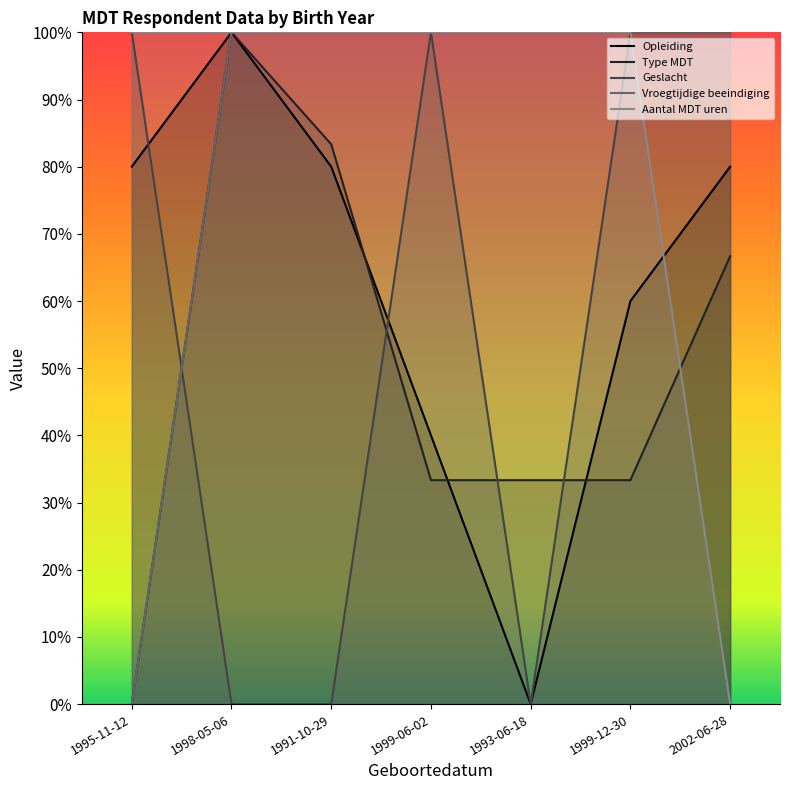

Reading left to right, list all the values displayed in this chart.

Opleiding: 80.0	100.0	80.0	40.0	0.0	60.0	80.0
Type MDT: 0.0	100.0	83.3	33.3	33.3	33.3	66.7
Geslacht: 100.0	0.0	0.0	100.0	0.0	100.0	100.0
Vroegtijdige beeindiging: 0.0	100.0	100.0	100.0	100.0	100.0	100.0
Aantal MDT uren: 100.0	100.0	100.0	100.0	100.0	100.0	0.0